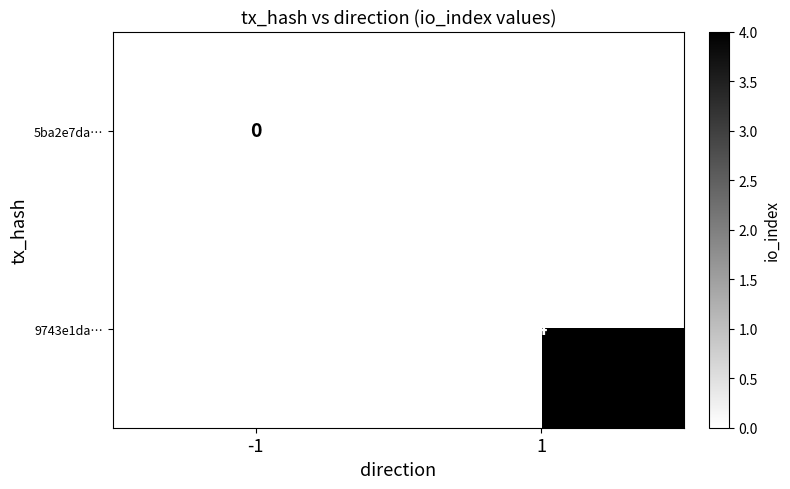

True or false: 9743e1da… has a value of 1 at 1.

False